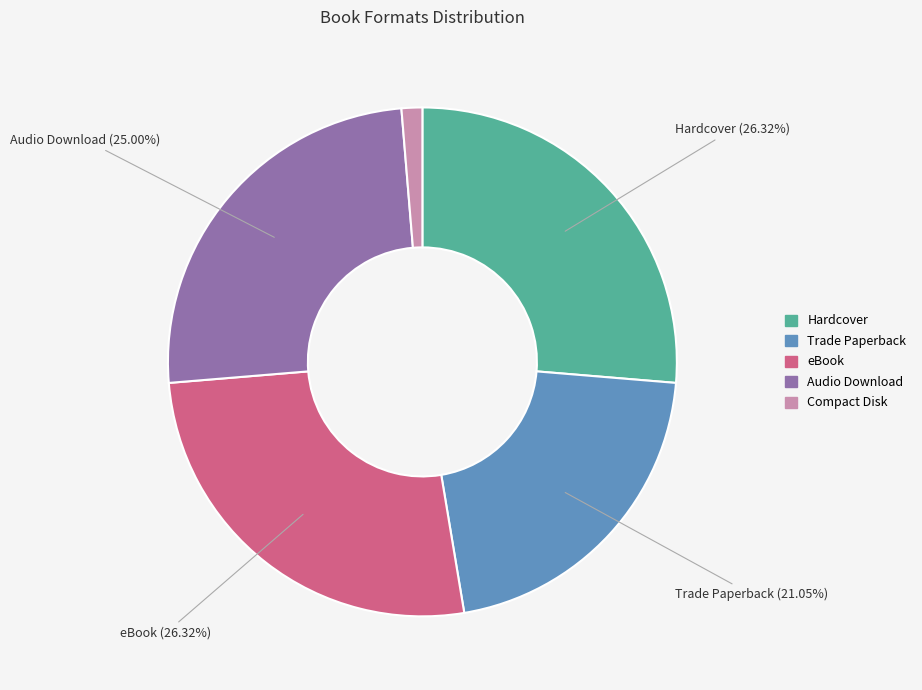

True or false: eBook accounts for 37% of the total.

False